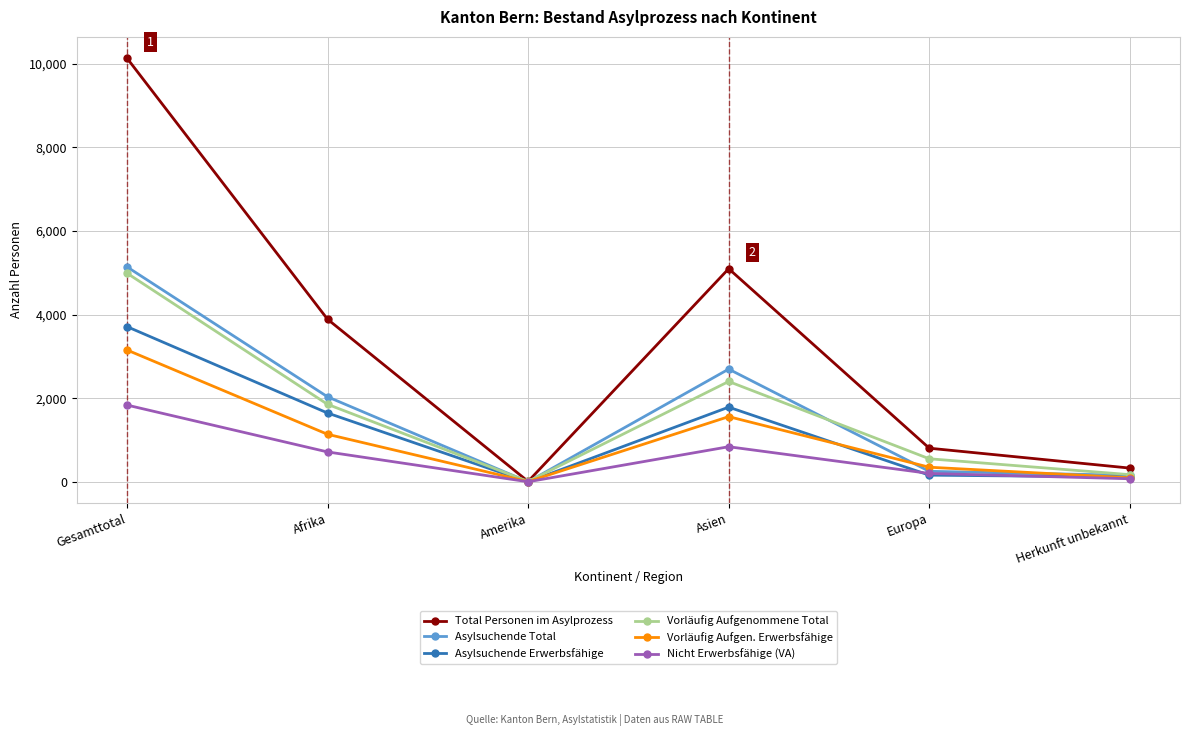

Which category has the lowest value in the Total Personen im Asylprozess series?

Amerika